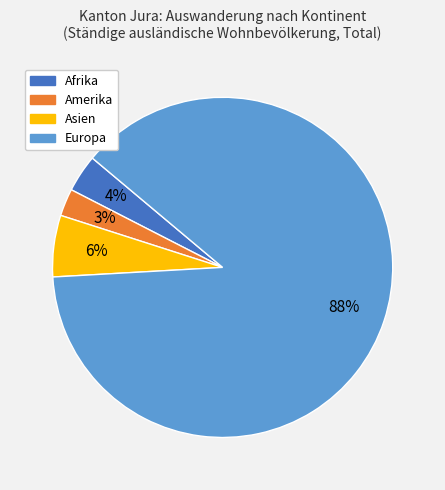

Is there any slice that represents more than half of the pie?

Yes